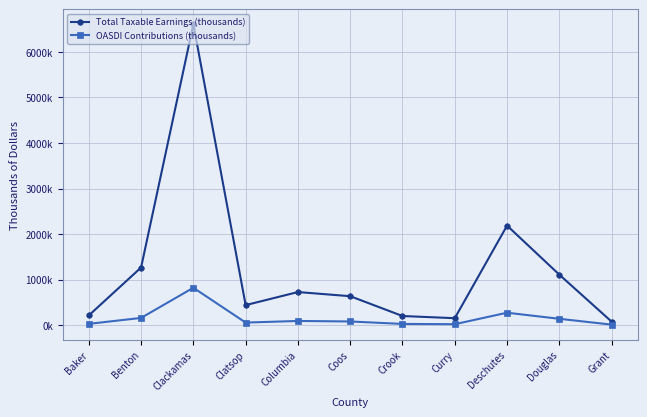

What are all the series names shown in the legend?

Total Taxable Earnings (thousands), OASDI Contributions (thousands)